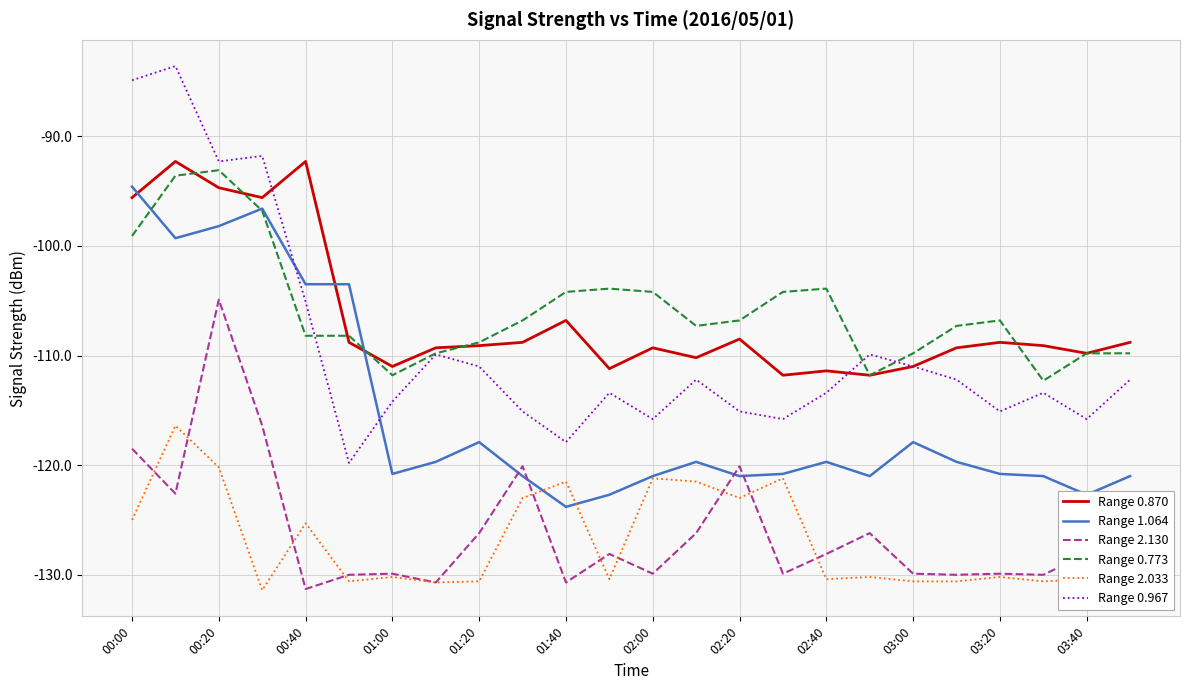

Which series has the widest spread of values?

Range 0.967